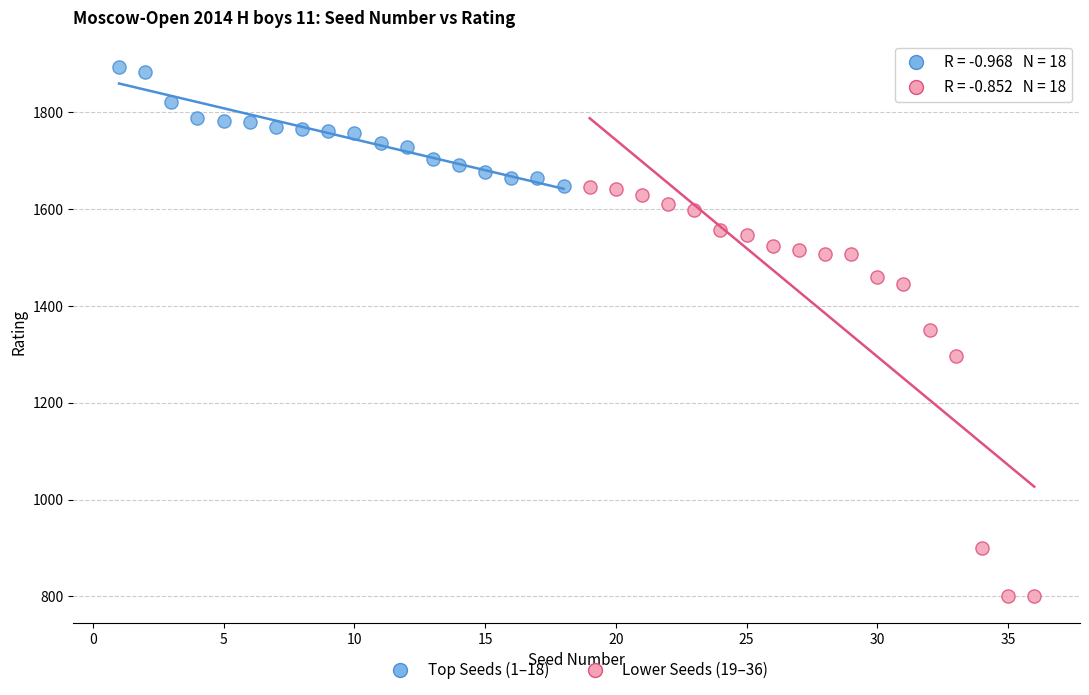

Which series has the widest spread of Y values?

Lower Seeds (19–36)